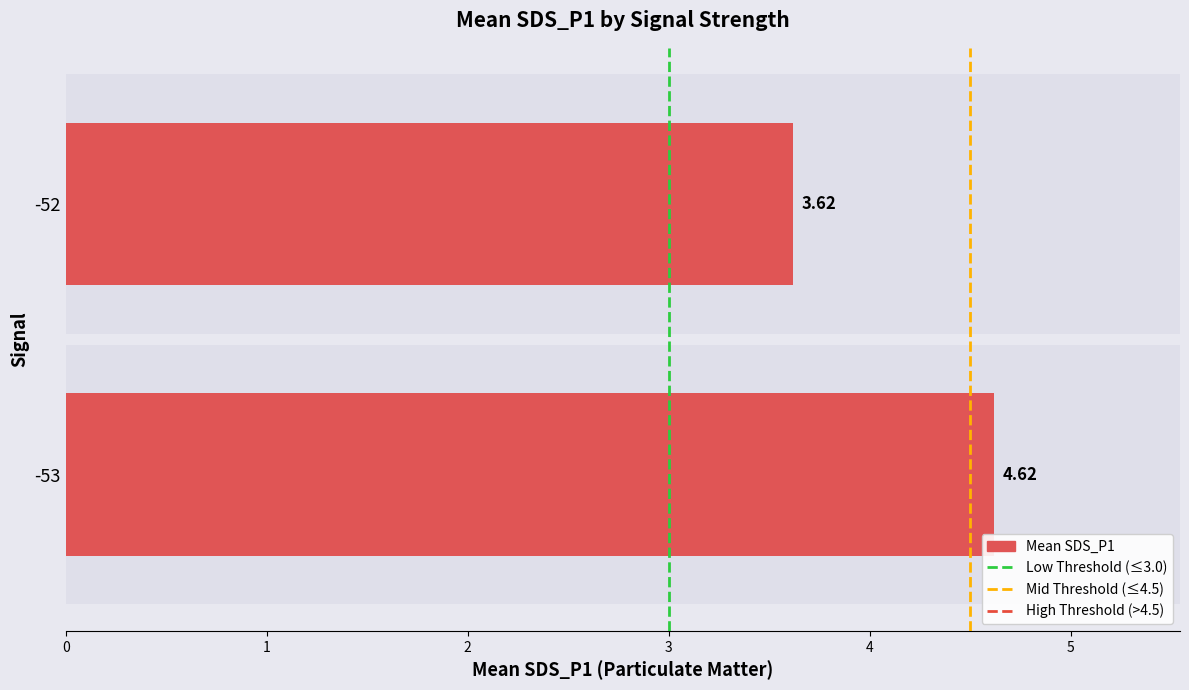

List the labels in order of value, largest first.

-53, -52